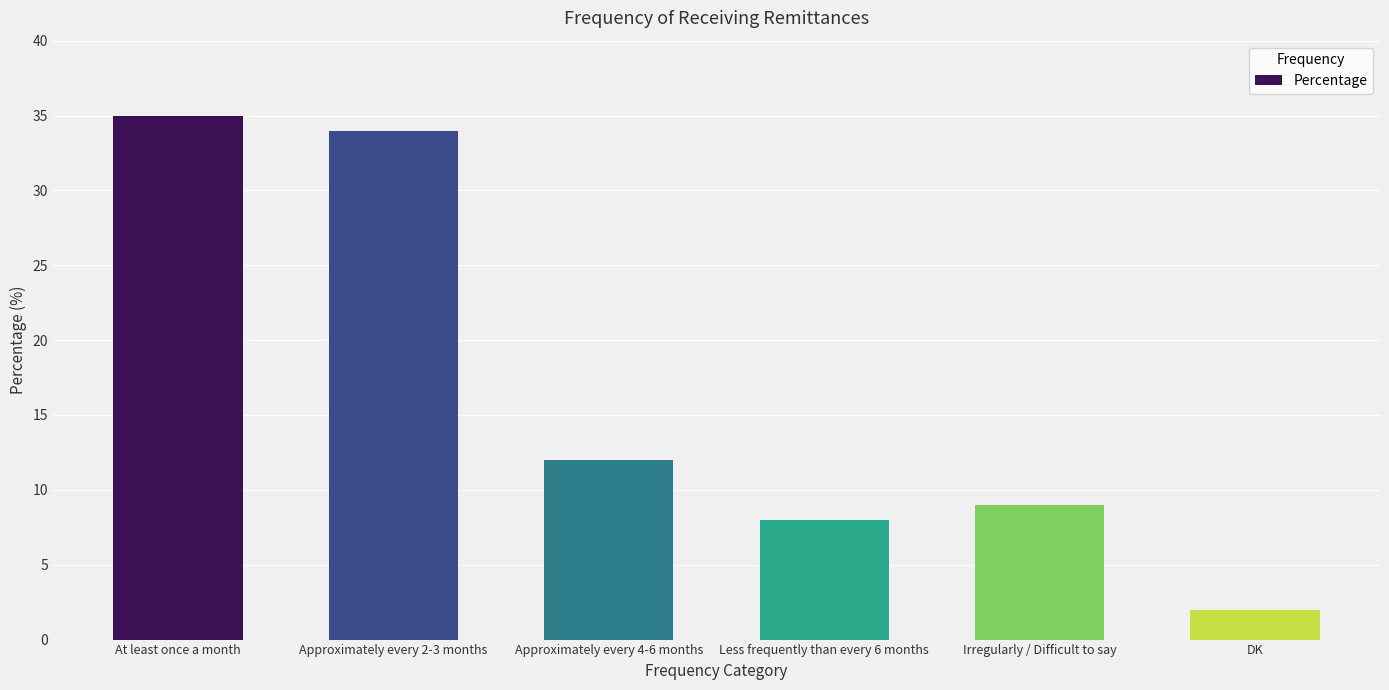

What is the change in value from Less frequently than every 6 months to DK?

-6